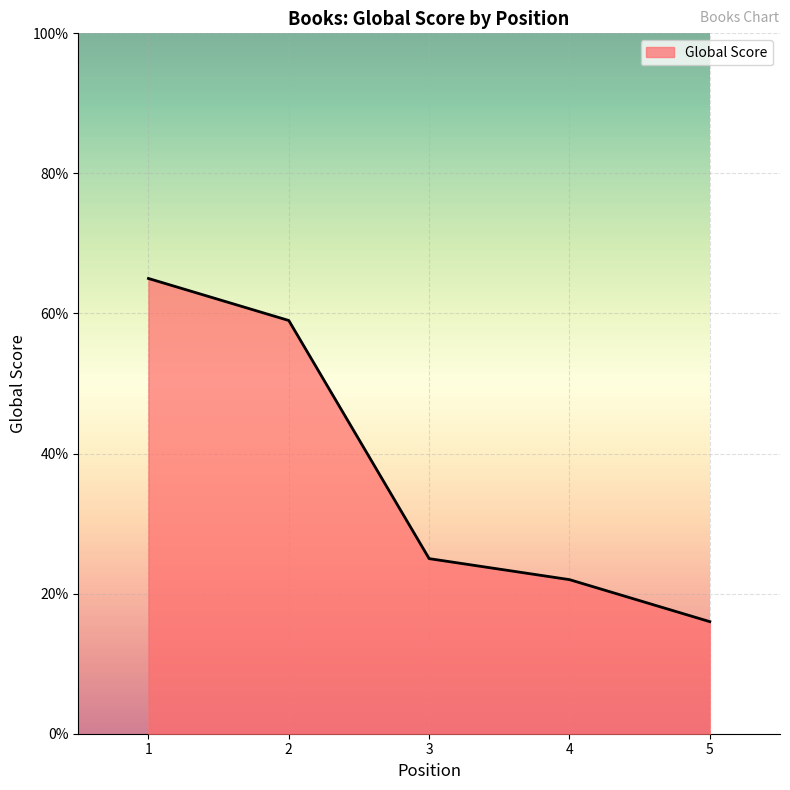

The chart shows a value of 25 at 3. True or false?

True